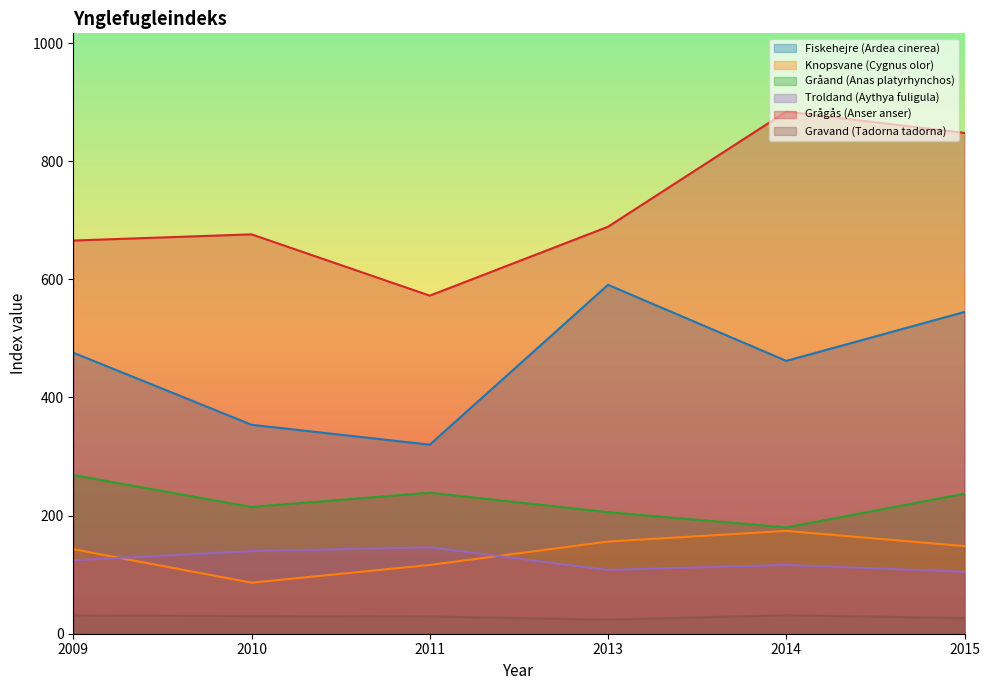

List the labels in order of Knopsvane (Cygnus olor) value, smallest first.

2010, 2011, 2009, 2015, 2013, 2014